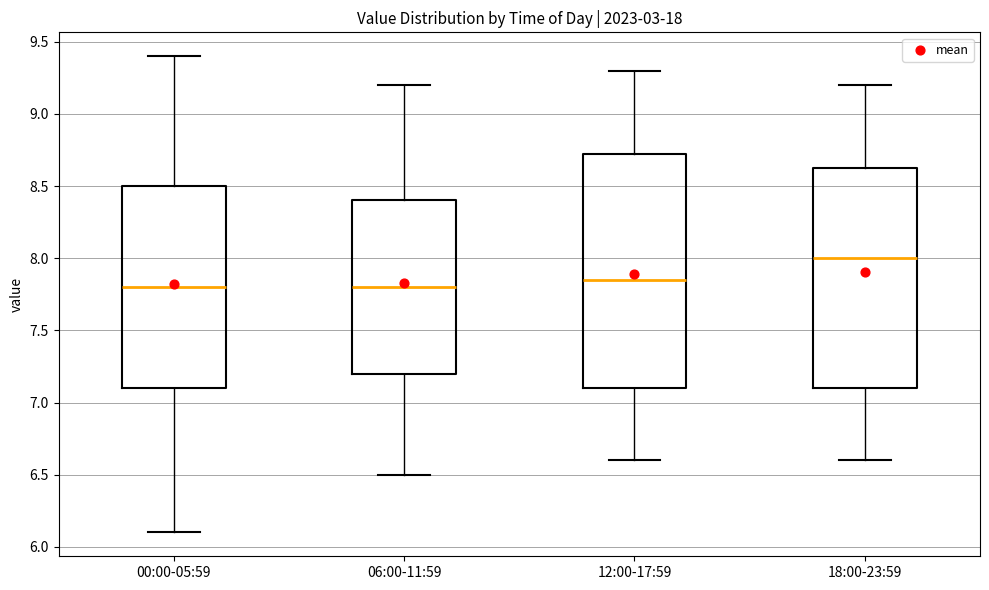

Which box has the highest median line?

18:00-23:59